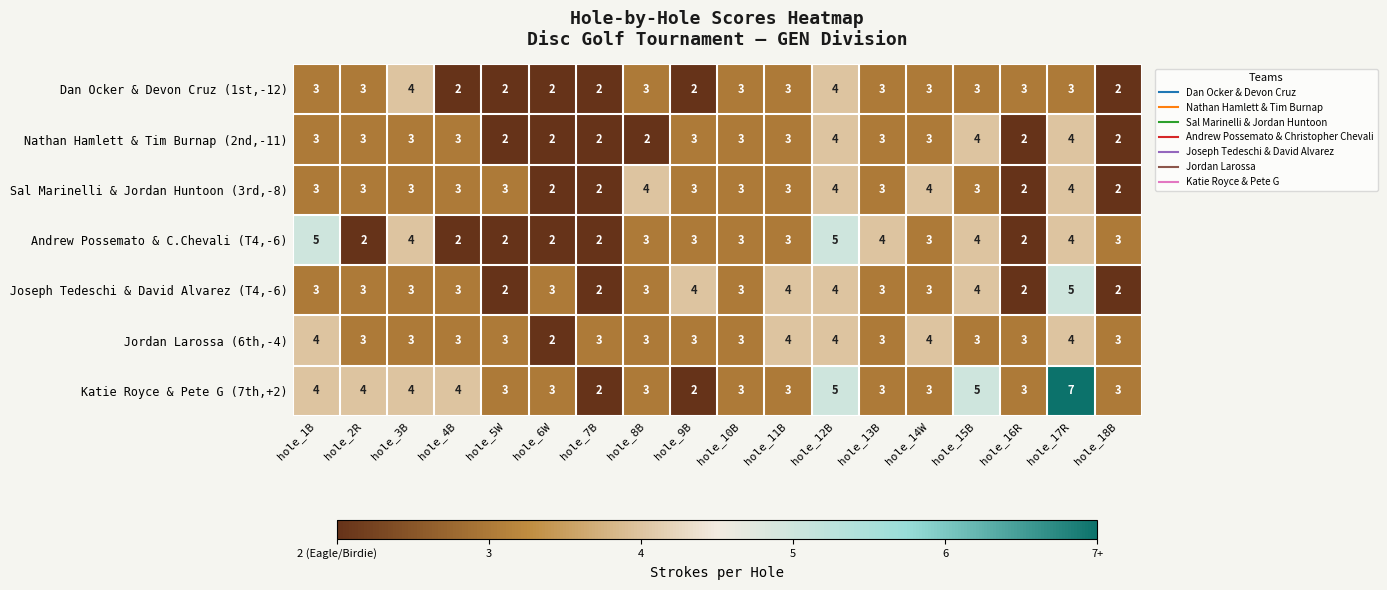

Which series changed the most between hole_9B and hole_18B?

Joseph Tedeschi & David Alvarez (T4,-6)